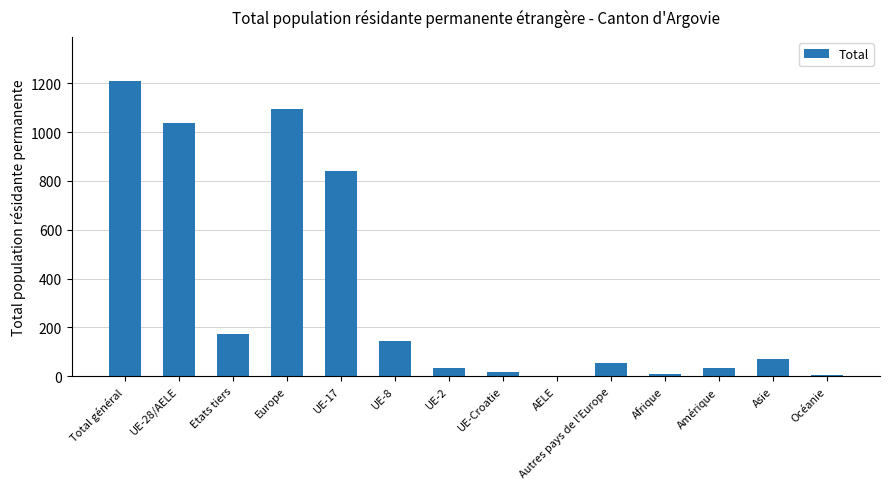

The value at AELE is 2. True or false?

True